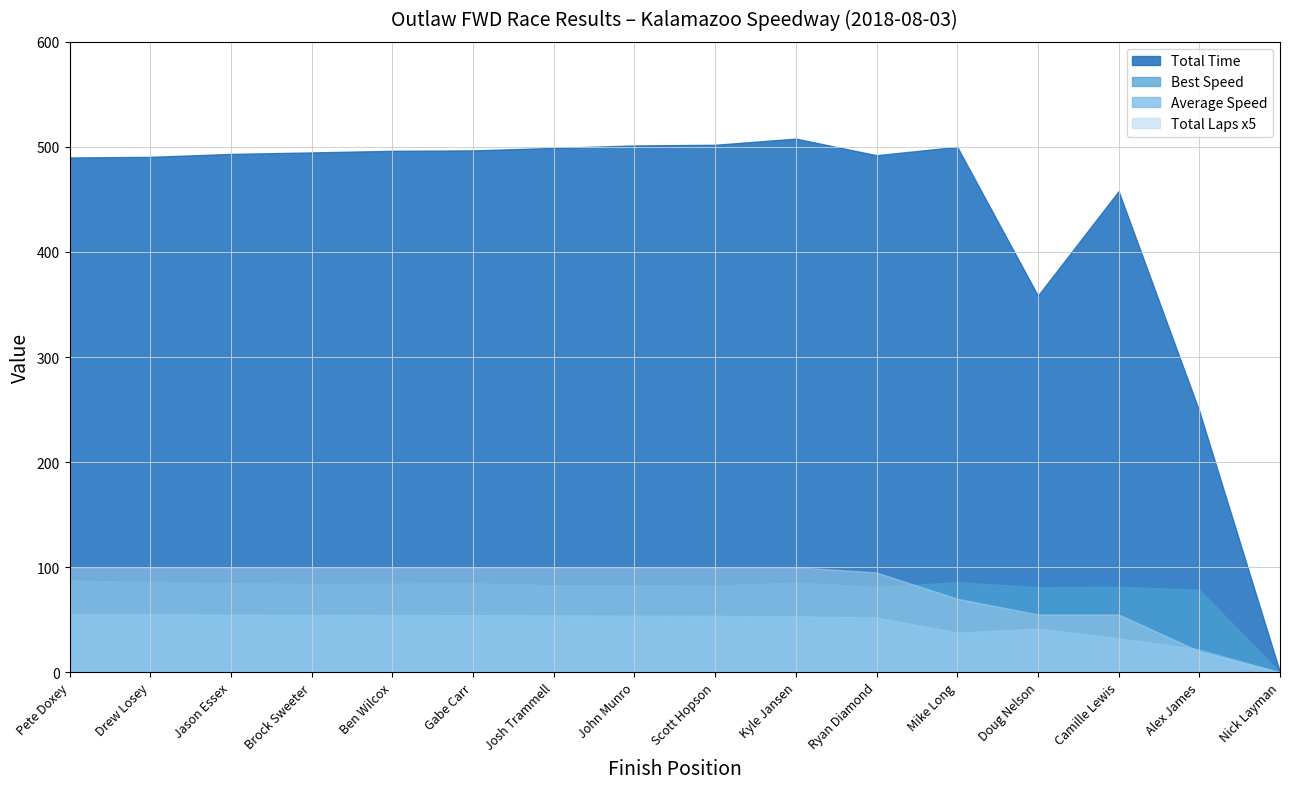

What is the spread (max minus min) of values at Josh Trammell?

444.9